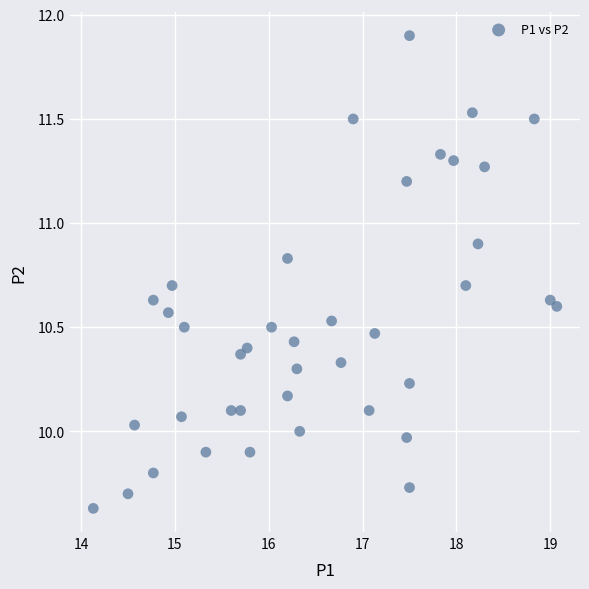

What is the range of Y values (max minus min)?

2.3